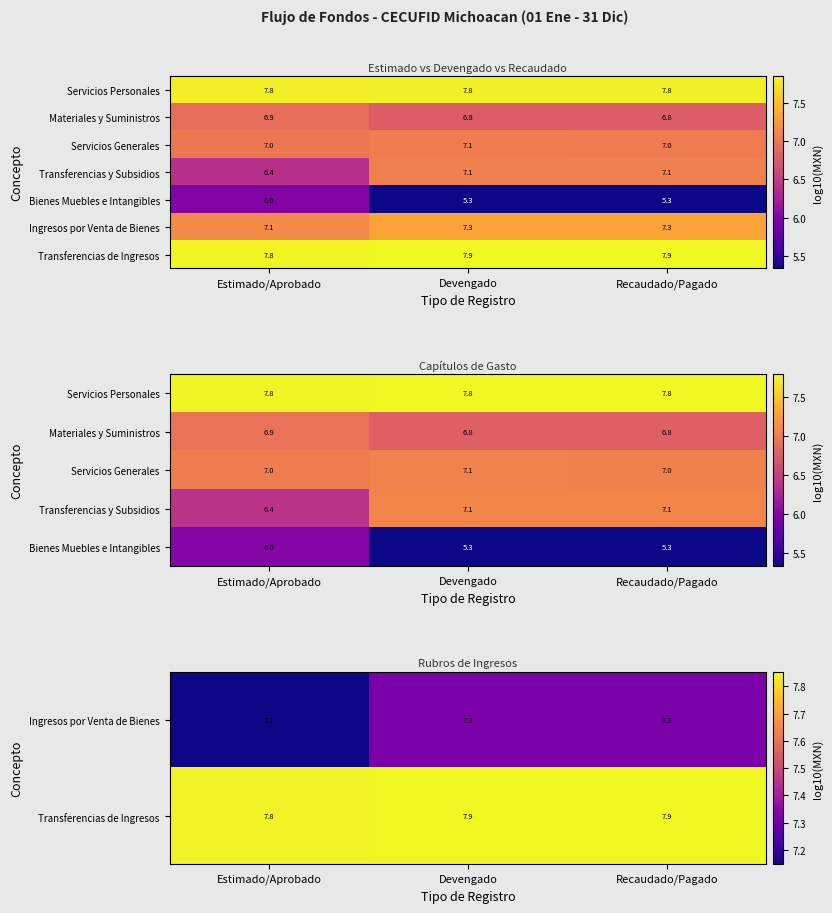

At how many categories does at least one series exceed 5?

3